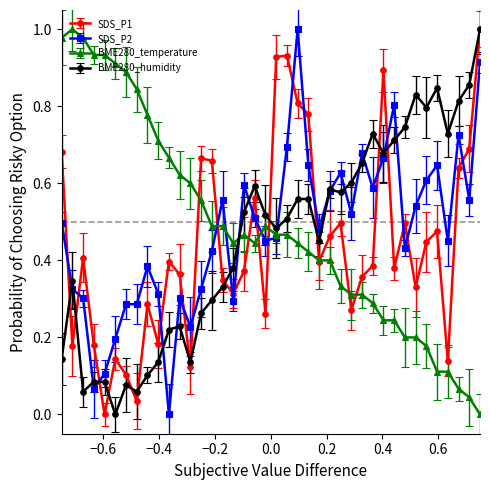

At how many categories does at least one series exceed 0?

40